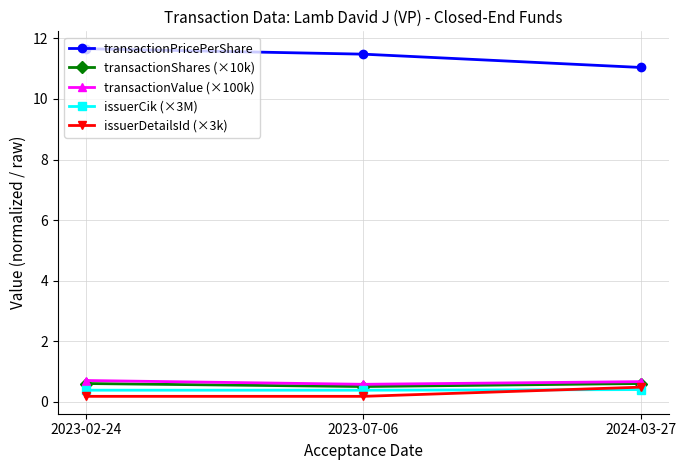

What is the value of the transactionPricePerShare point at the 3rd from the left?

11.0